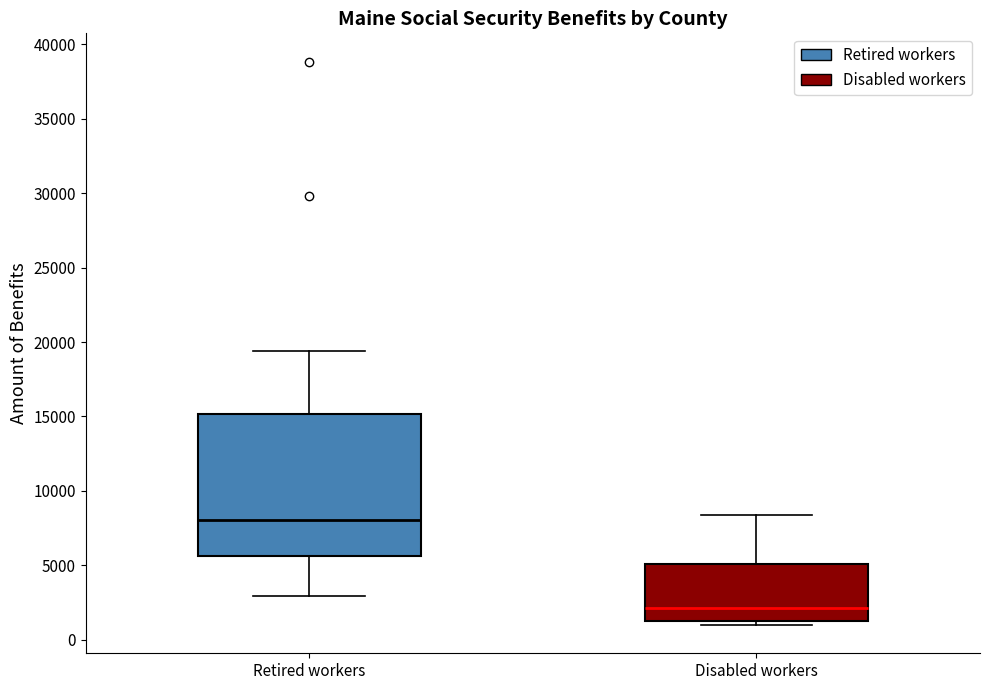

Comparing the boxes themselves (not the whiskers), which one is the tallest?

Retired workers